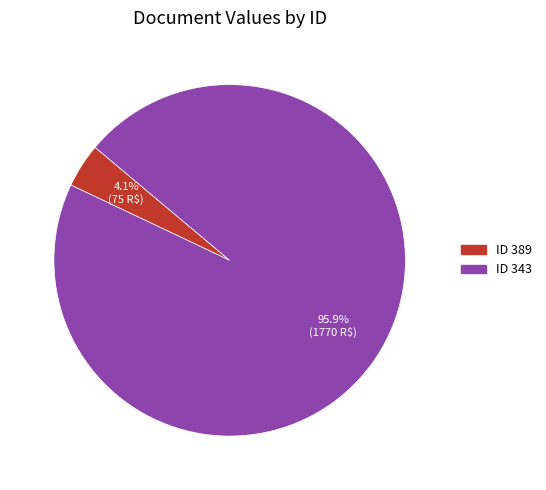

Does any single category account for the majority?

Yes